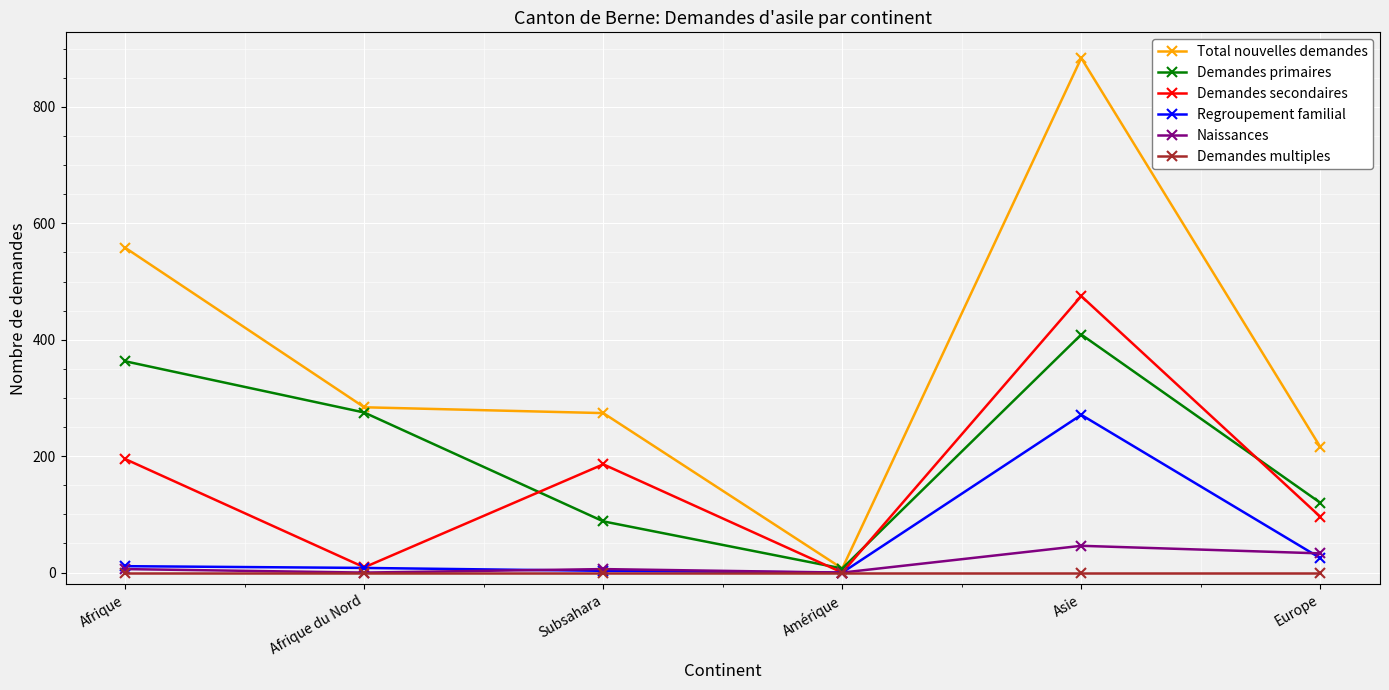

What is the difference between the highest and lowest values at Europe?

216